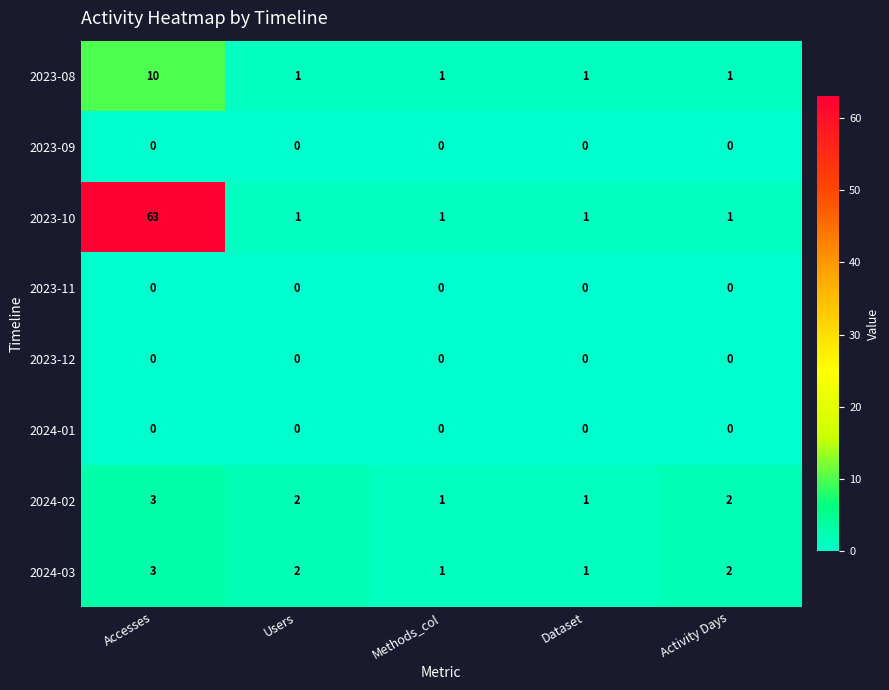

Between Accesses and Activity Days, which series saw the biggest shift?

2023-10